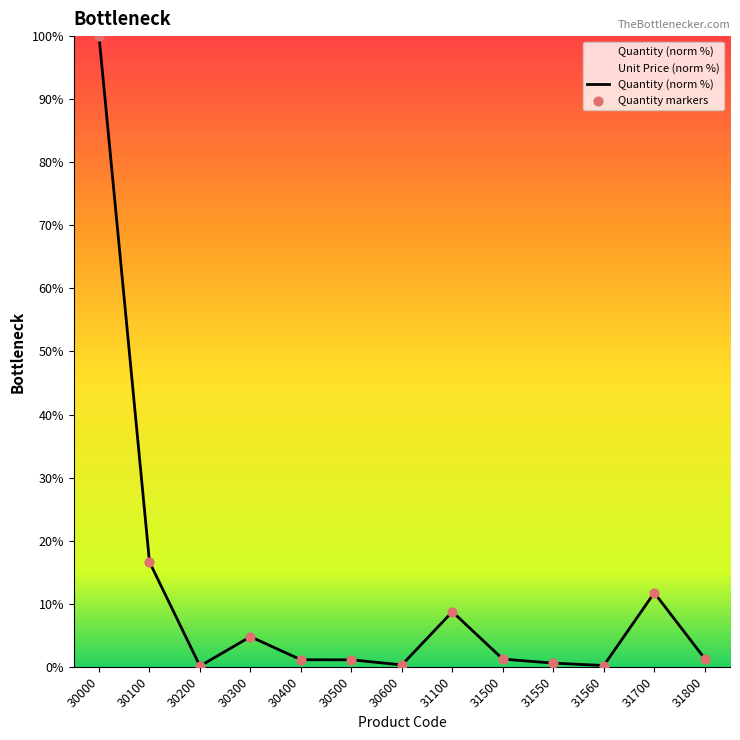

What is the change in value from 31500 to 31560?

-1.0